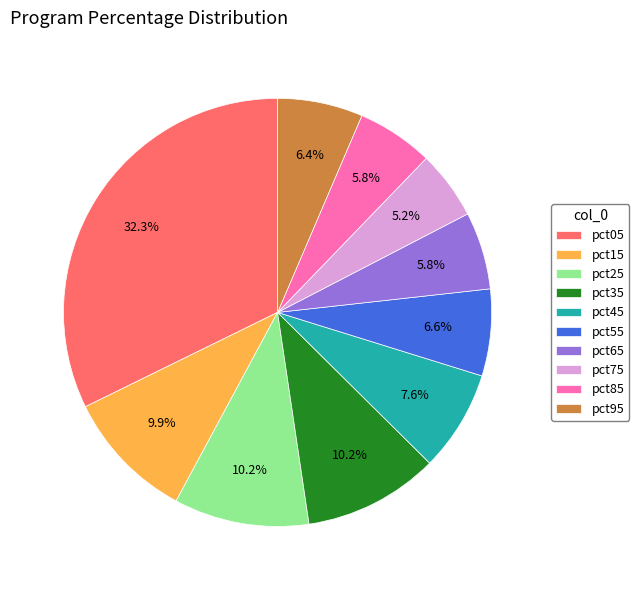

Does pct75 represent more than half of the total?

No